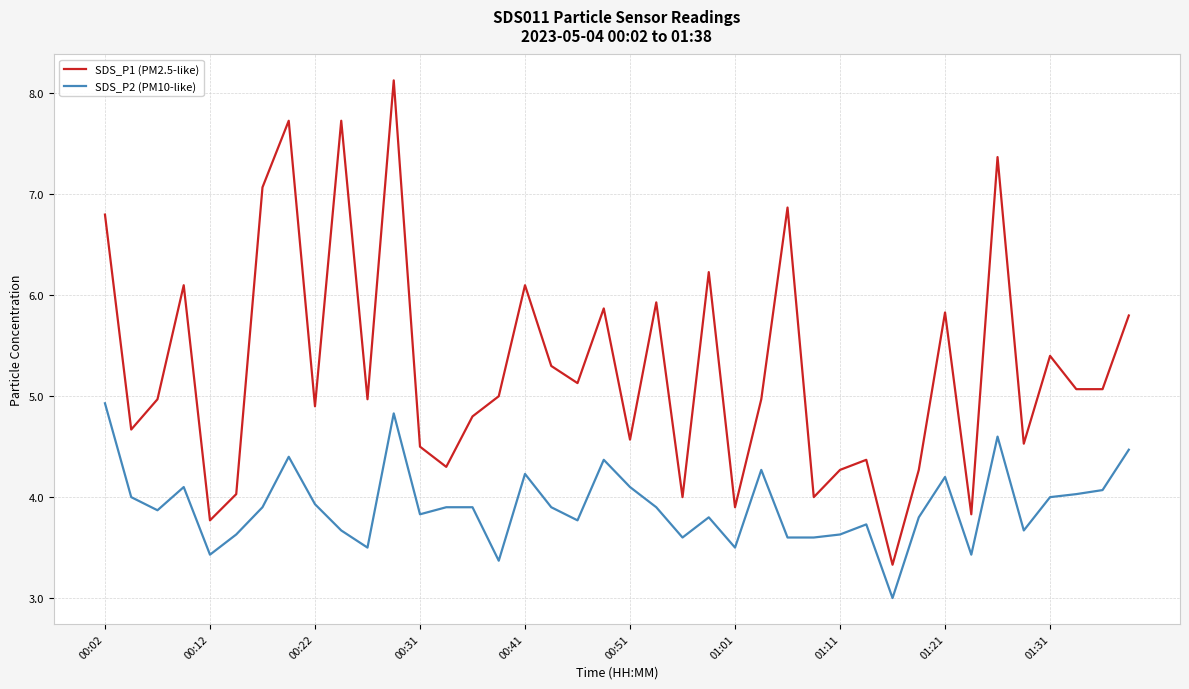

List the series in order of their peak value, lowest first.

SDS_P2 (PM10-like), SDS_P1 (PM2.5-like)